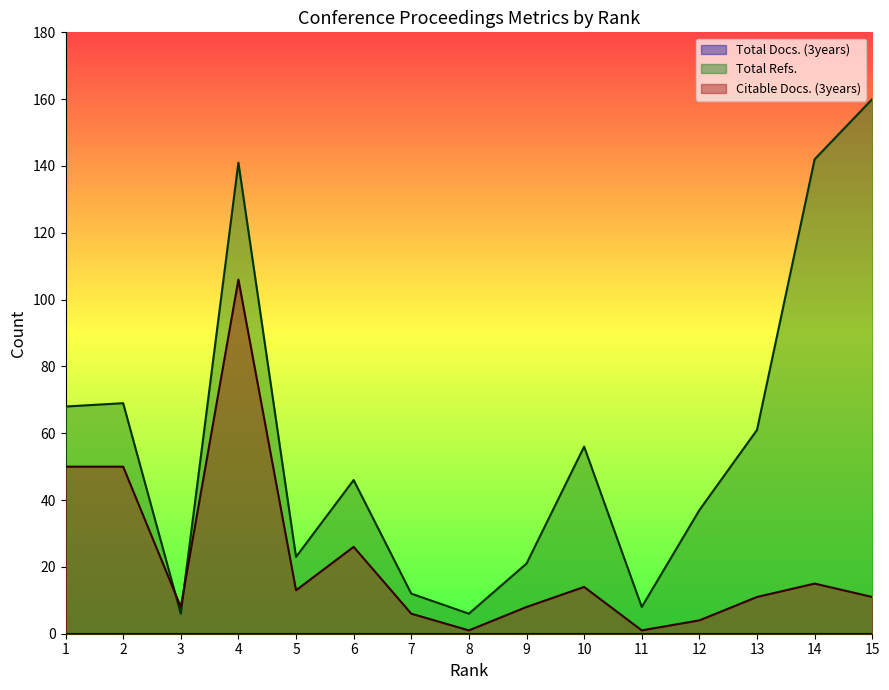

How many values in the Citable Docs. (3years) series exceed 11?

7